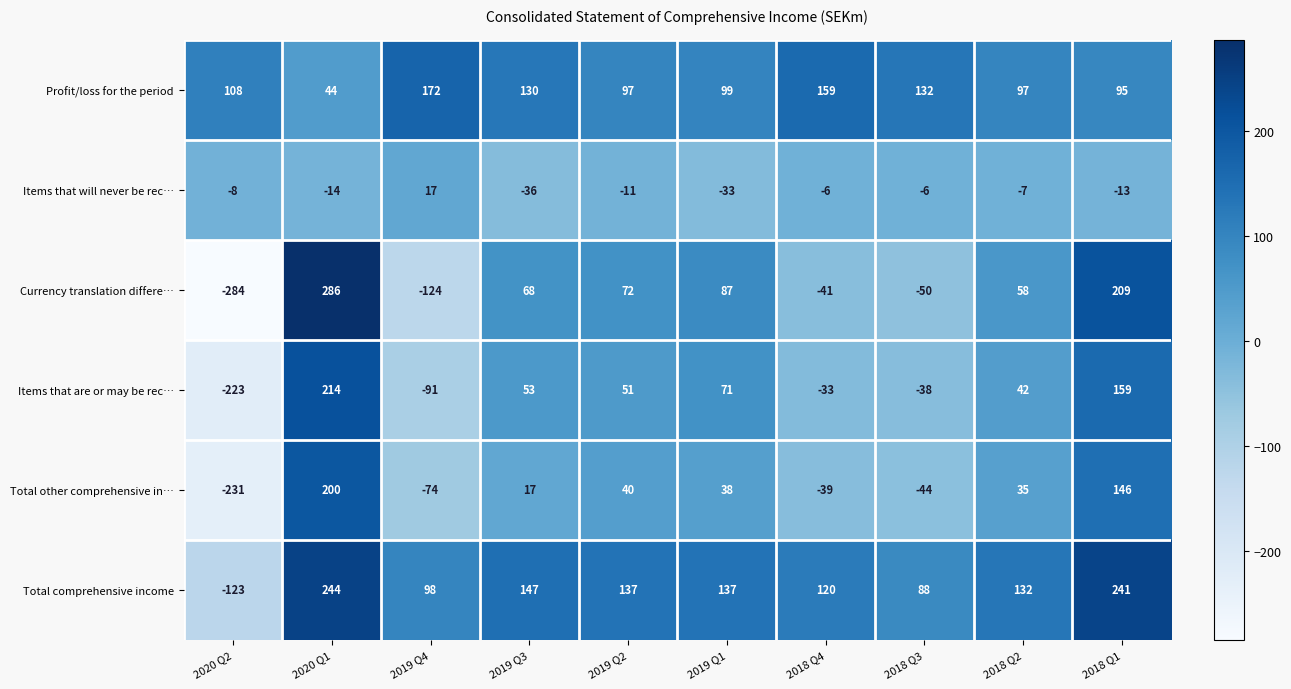

Read the Items that are or may be rec… value at 2019 Q1, to the nearest 50.

50